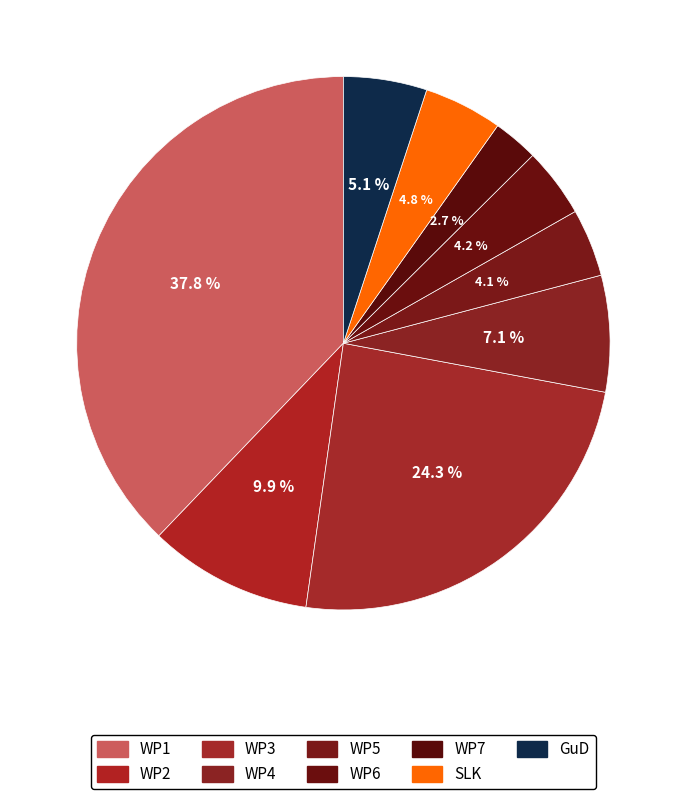

Count the number of slices in the pie.

9